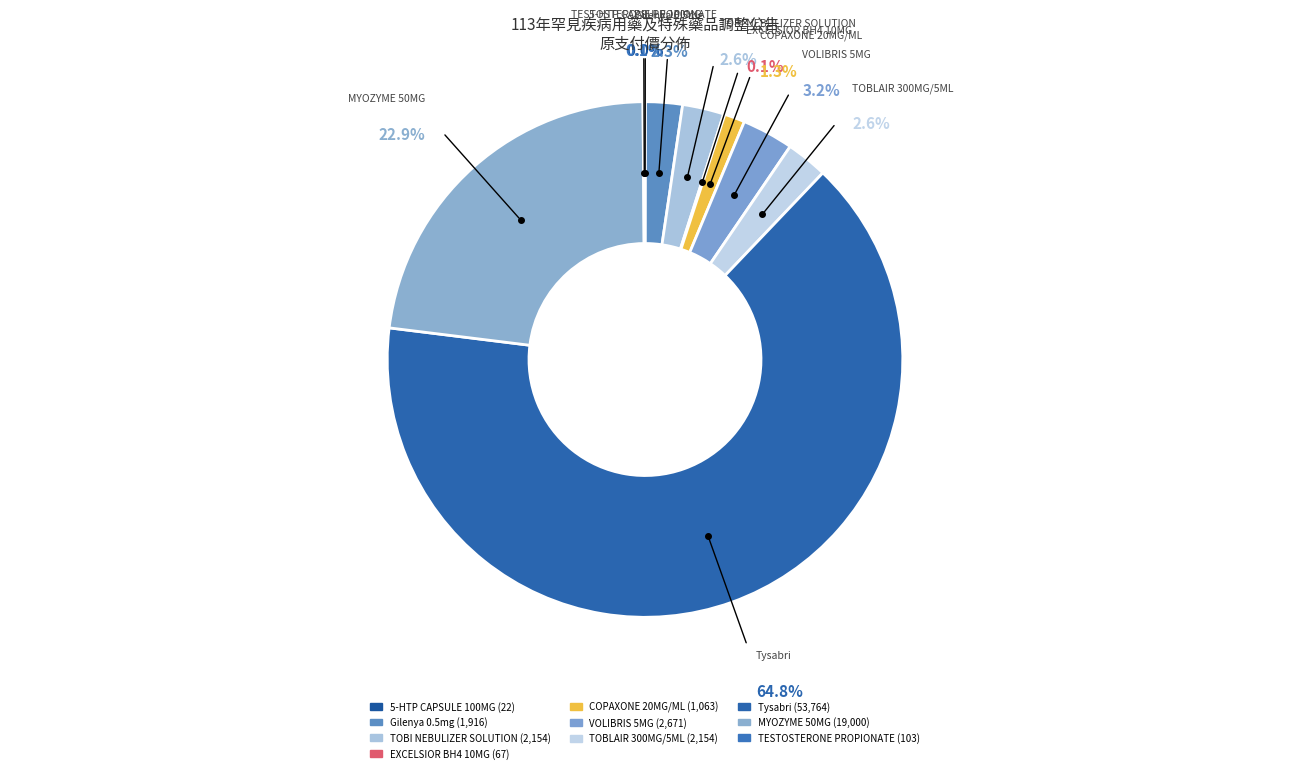

To the nearest percent, what is the average slice percentage?

10%